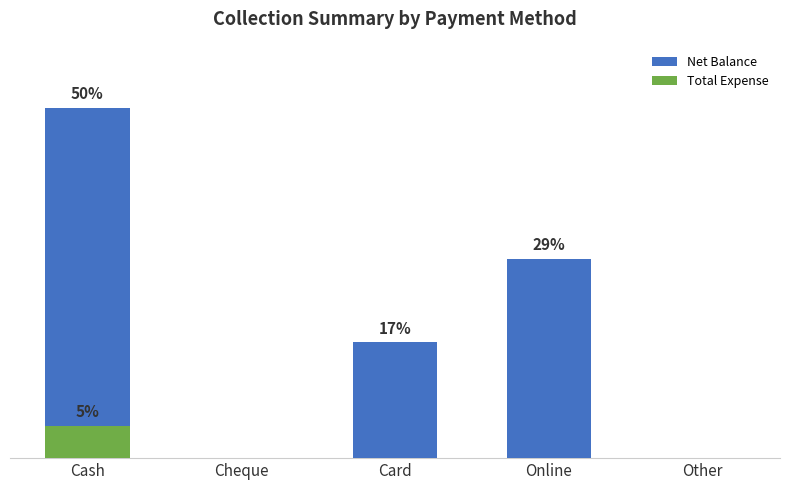

How many data points in Net Balance are above 16?

3